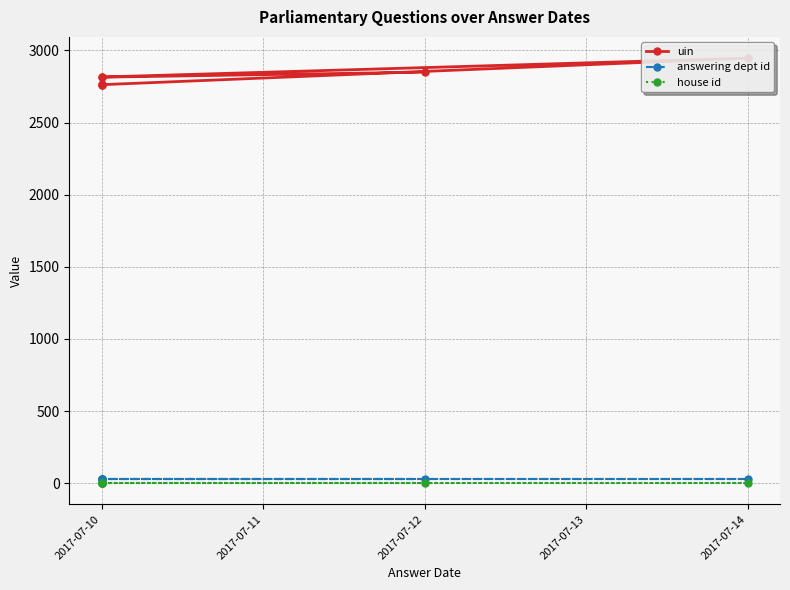

Between 2017-07-12 and 2017-07-10, which series saw the biggest shift?

uin